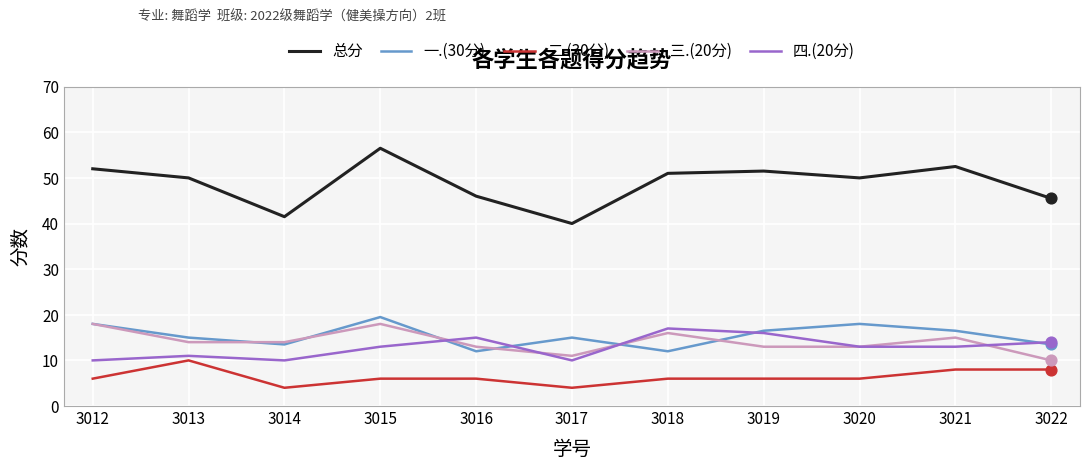

What is the spread (max minus min) of values at 3020?

44.0